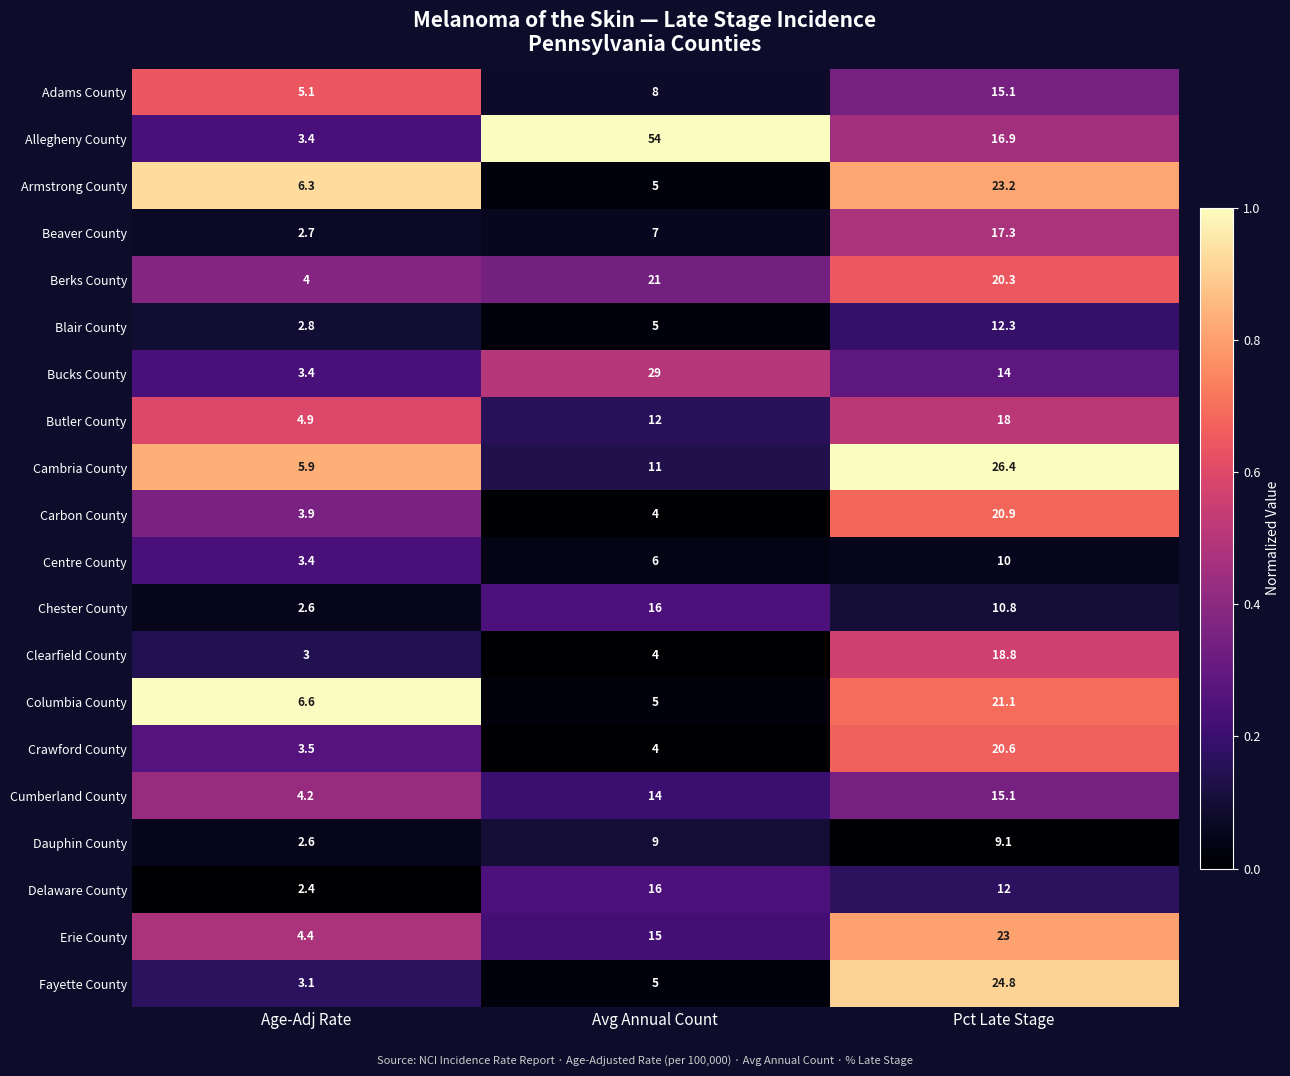

Where is Dauphin County nearest to the value 5?

Age-Adj Rate